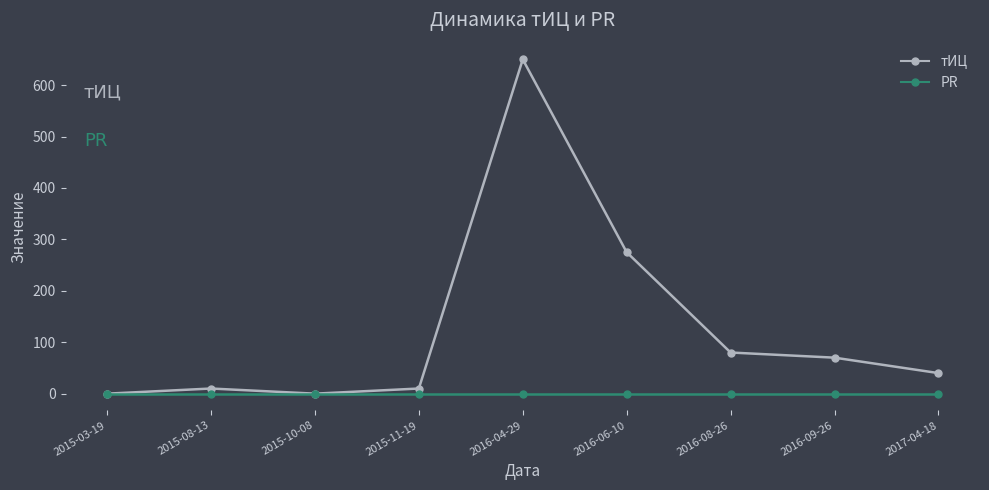

The value of PR at 2015-10-08 is 0. True or false?

True